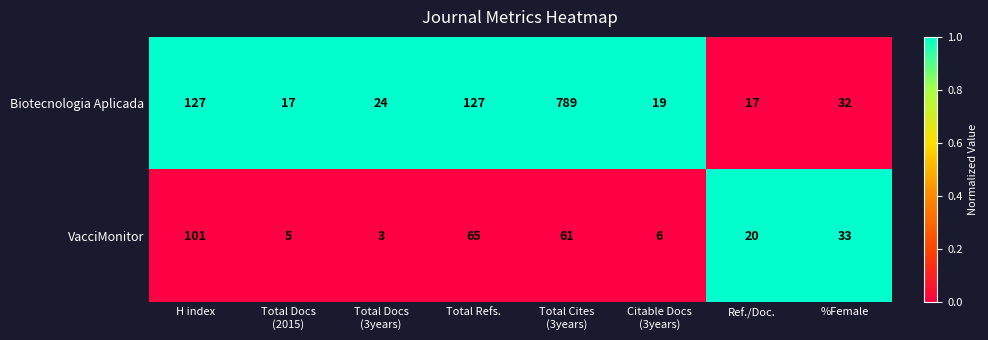

At which category is the sum across all series the highest?

Total Cites
(3years)